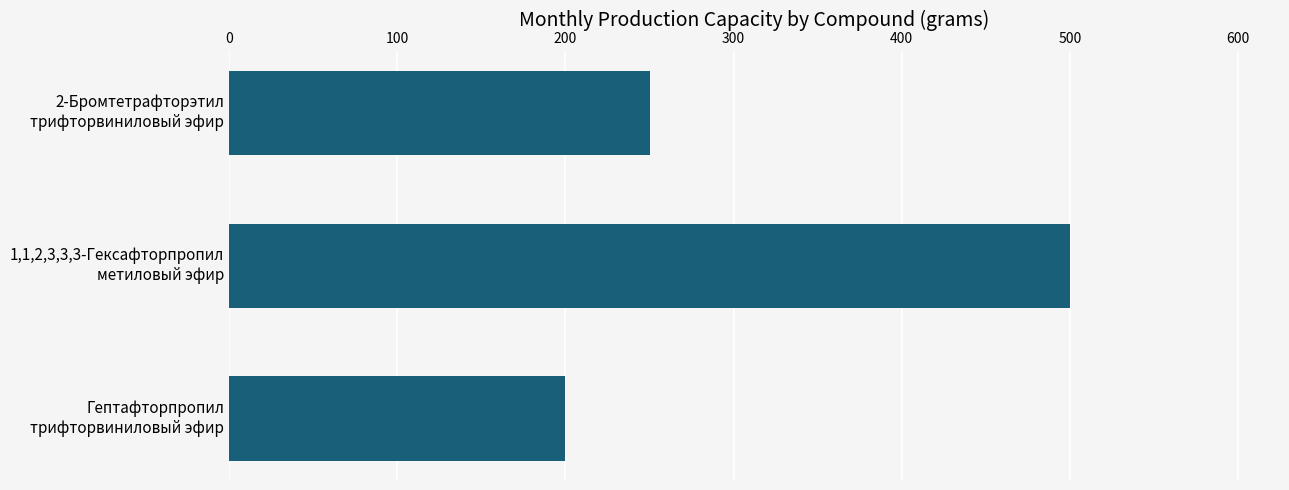

Which label corresponds to the largest value in the chart?

1,1,2,3,3,3-Гексафторпропил
метиловый эфир